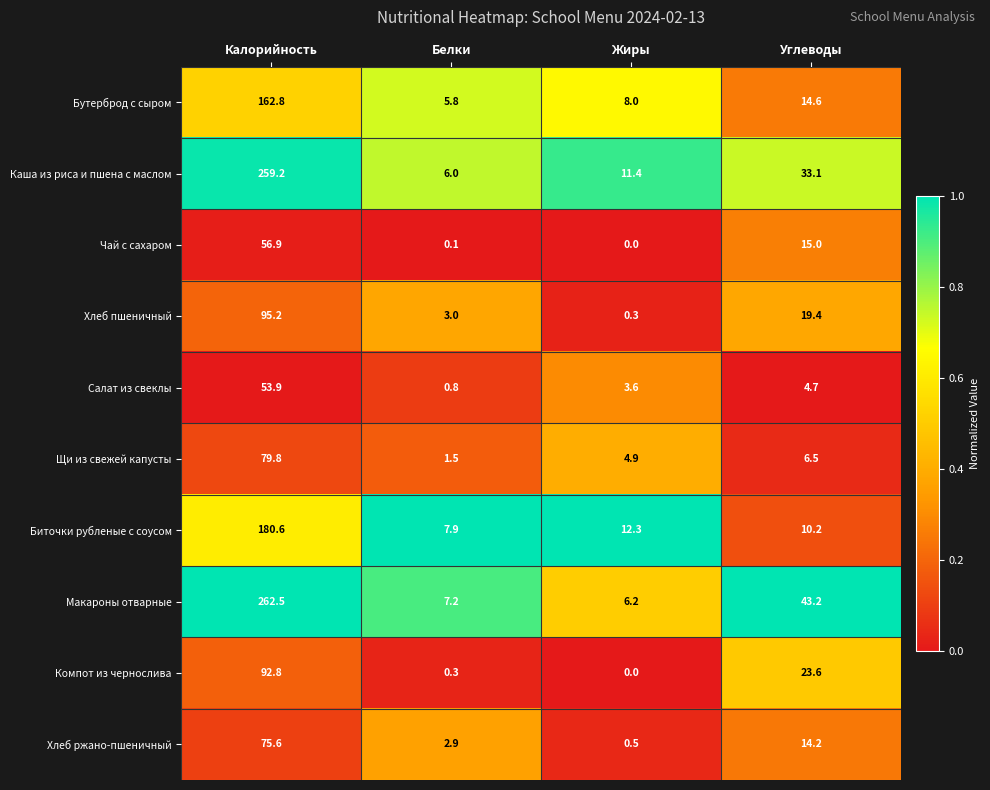

The Компот из чернослива series shows 23.6 at Углеводы. True or false?

True